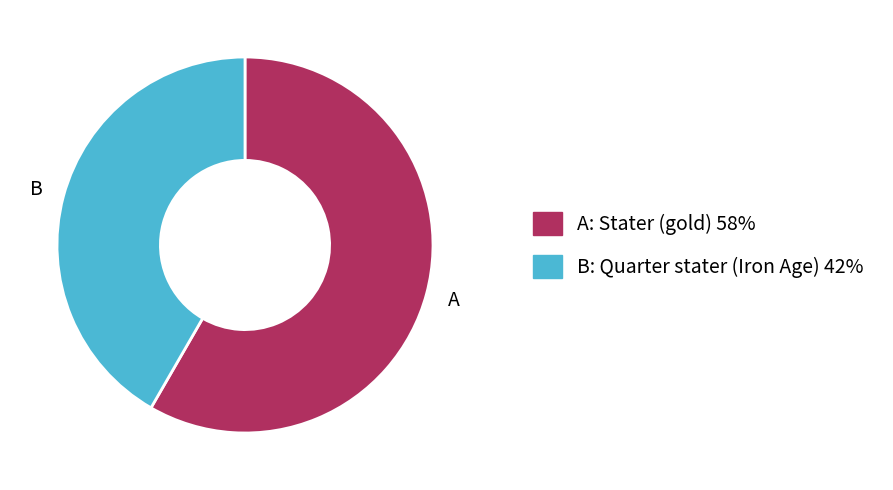

Is there a majority slice in this chart?

Yes